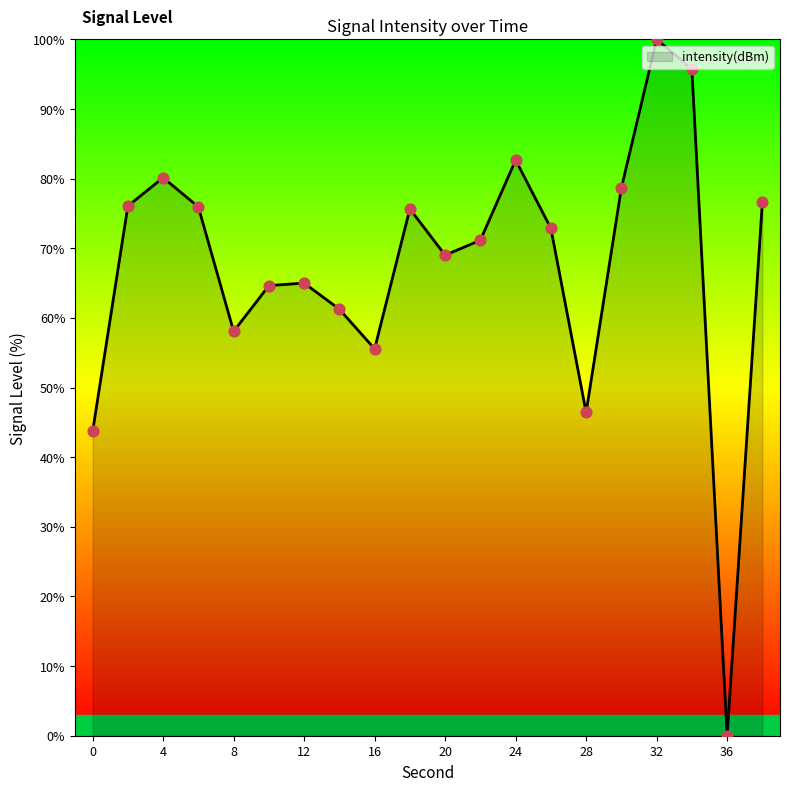

What is the greatest value displayed?

100.0